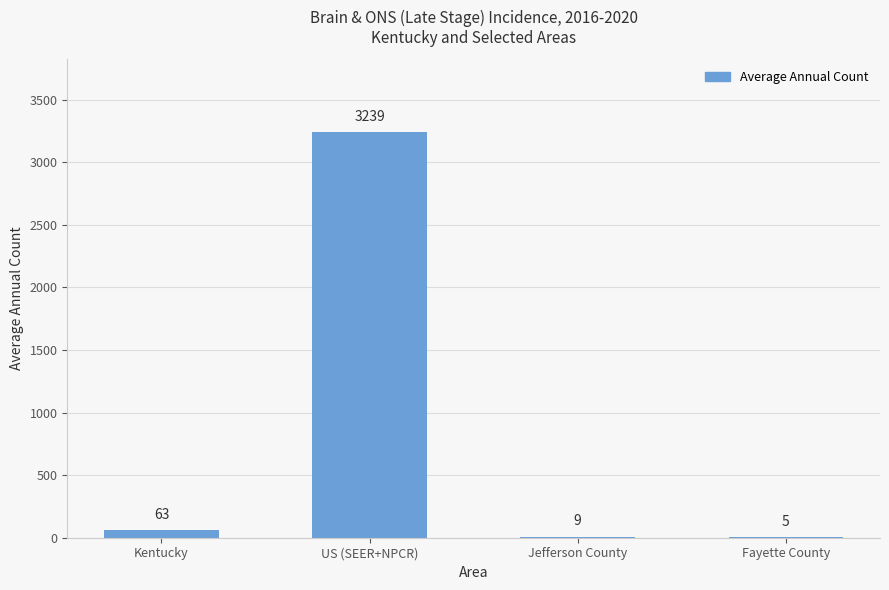

Which category has the highest value across all series?

US (SEER+NPCR)